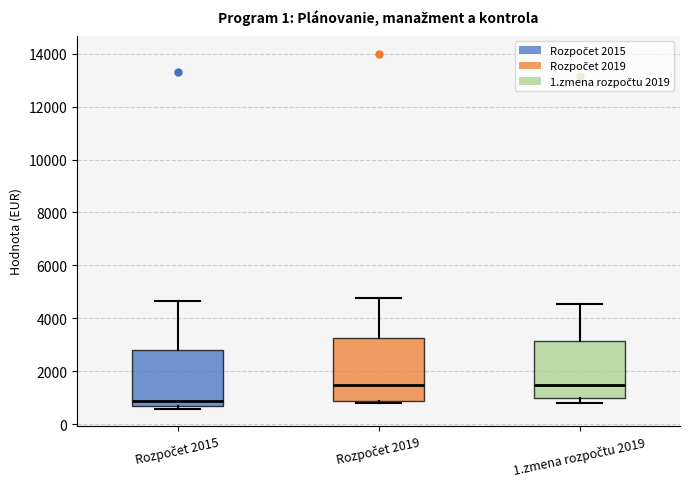

Reading left to right, read every box against the y-axis: the position of its median line, the range the box covers, and the ends of its whiskers. The values are not printed on the chart, so give them approximately, as read against the axis.

Rozpočet 2015: median 1000, box 800 to 2800, whiskers 600 to 4600
Rozpočet 2019: median 1600, box 1000 to 3200, whiskers 800 to 4800
1.zmena rozpočtu 2019: median 1600, box 1000 to 3200, whiskers 800 to 4600